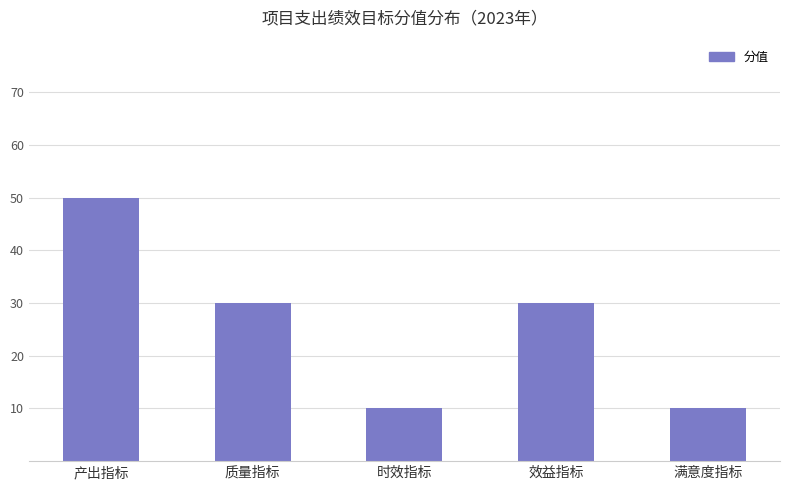

What is the difference between the second highest and second lowest values?

20